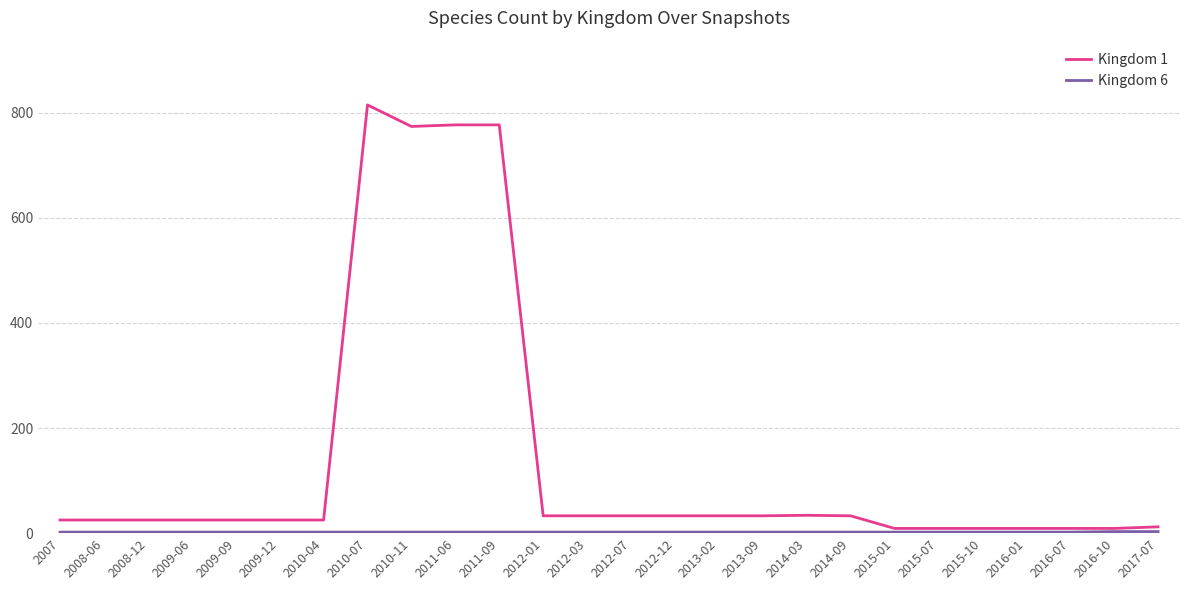

At which category is the sum across all series the highest?

2010-07